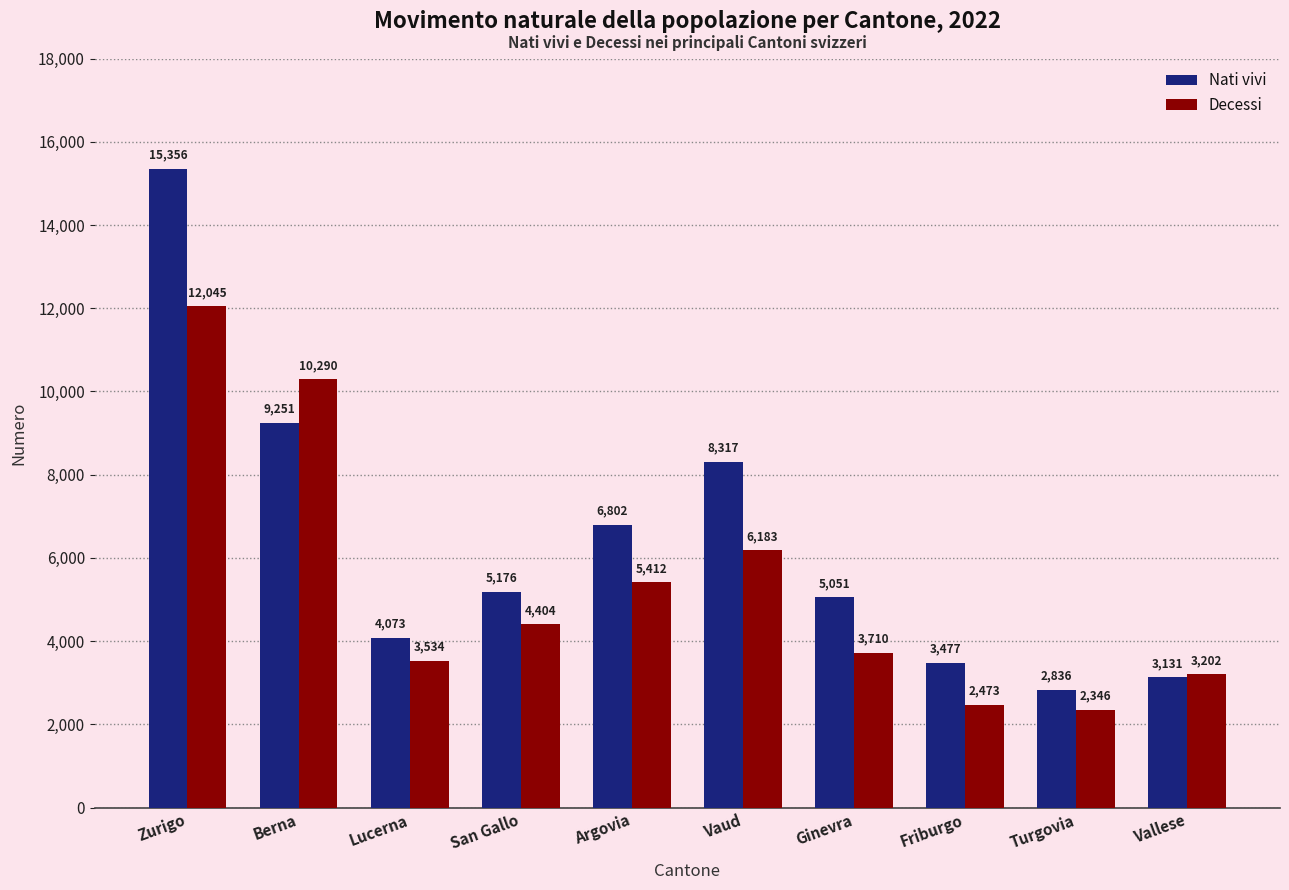

What are all the series names shown in the legend?

Nati vivi, Decessi